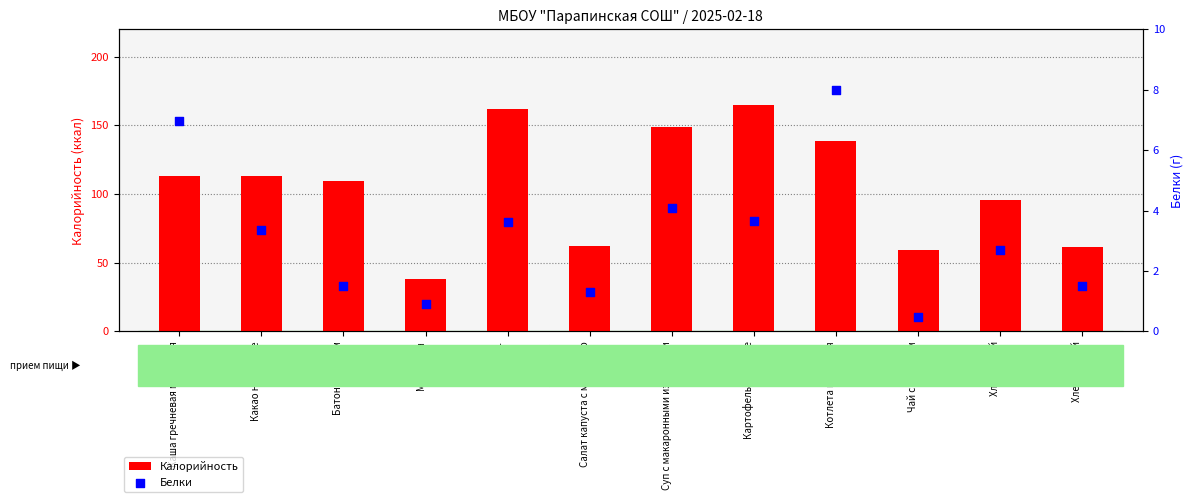

Which series reaches the minimum Y coordinate?

Белки